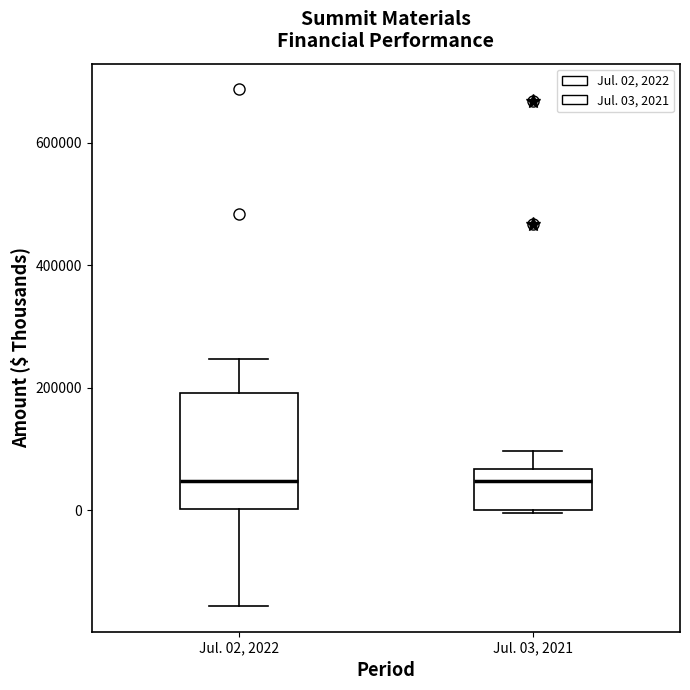

Where does the median line of the box for Jul. 02, 2022 sit on the y-axis? The values are not printed on the chart, so give them approximately, as read against the axis.

40000